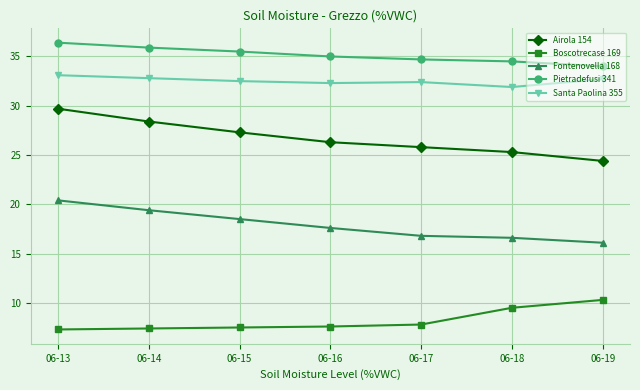

At 06-18, list the series in order from smallest to largest.

Boscotrecase 169, Fontenovella 168, Airola 154, Santa Paolina 355, Pietradefusi 341